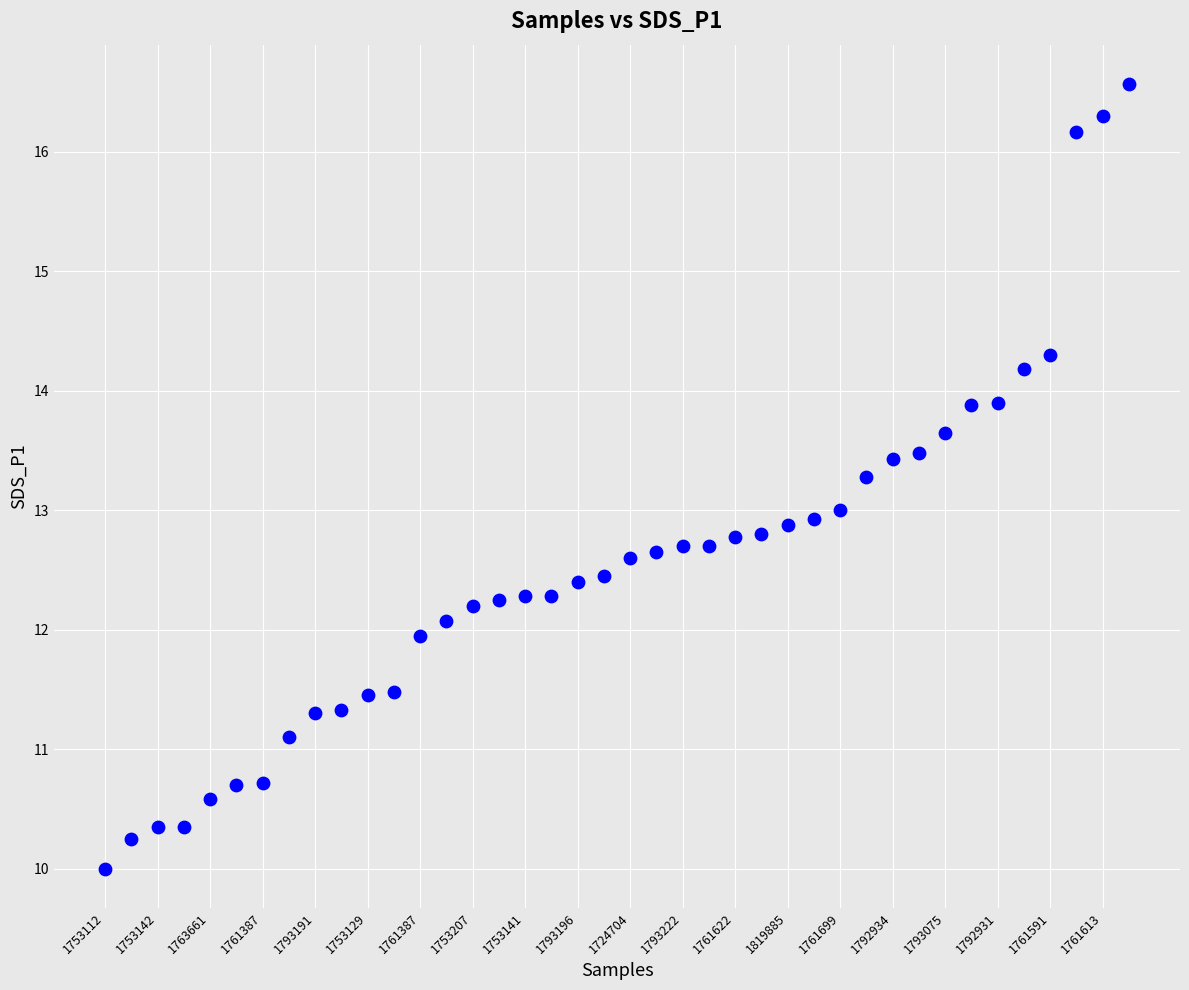

What is the range of Y values (max minus min)?

6.6